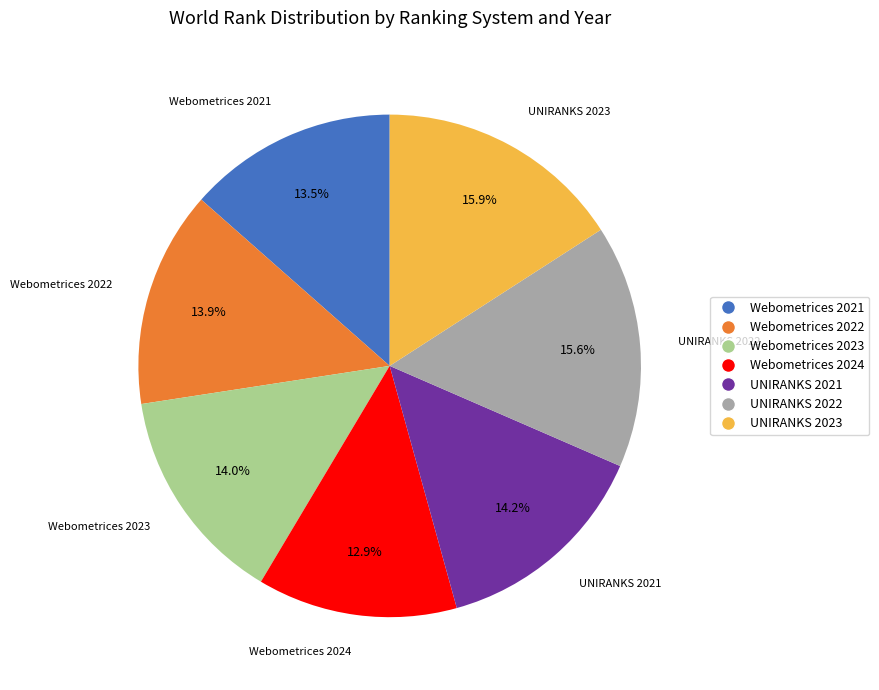

Which has a higher value, Webometrices 2023 or UNIRANKS 2023?

UNIRANKS 2023